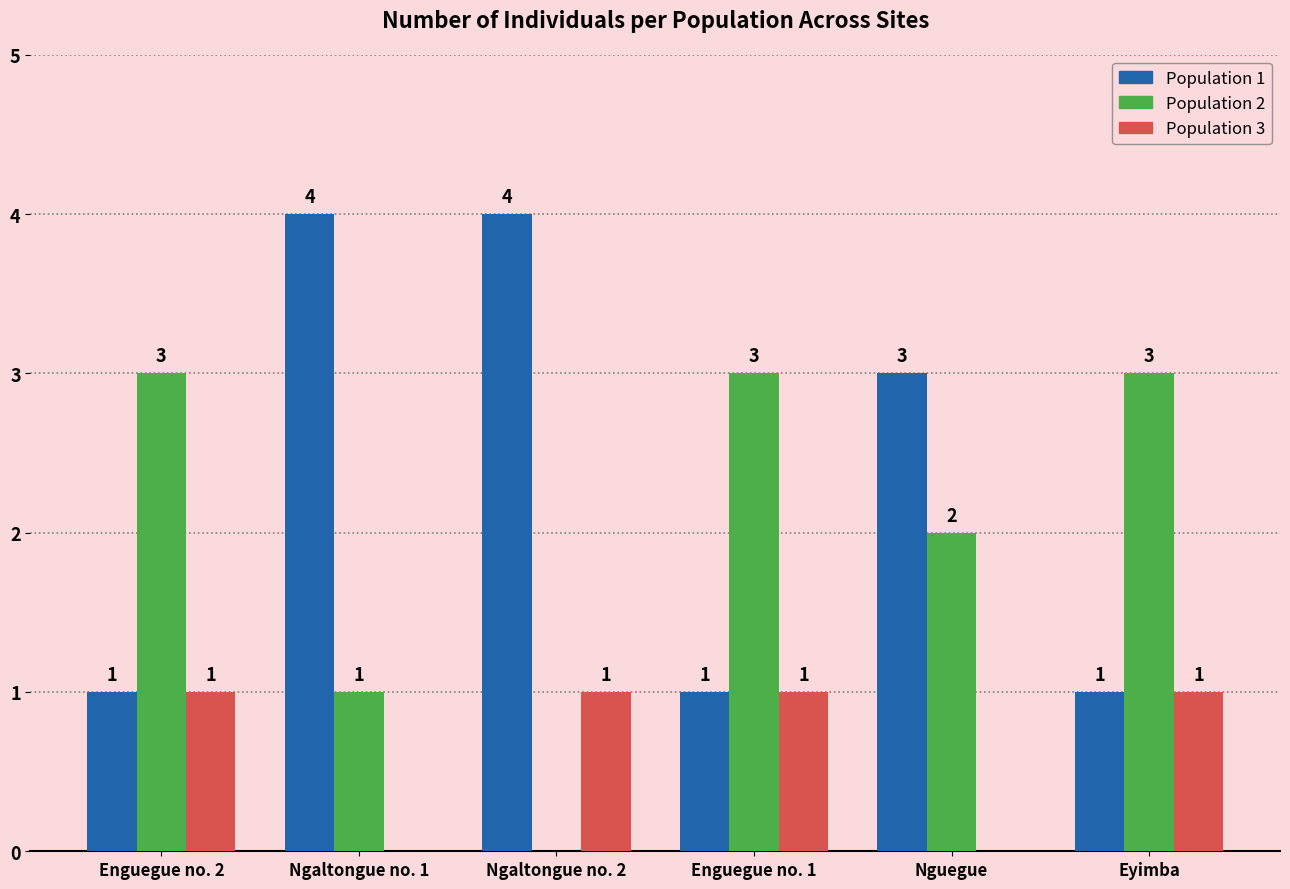

Does the chart contain stacked bars?

No